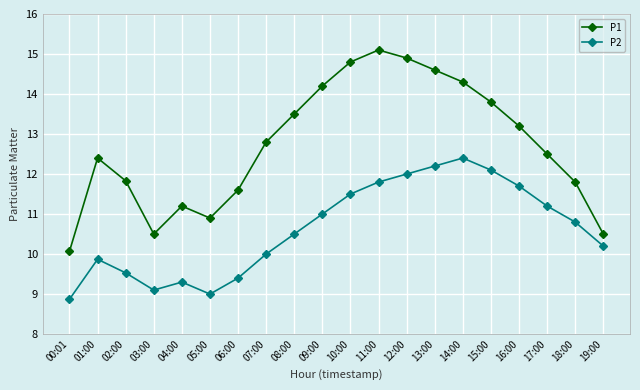

List the labels in order of P2 value, largest first.

14:00, 13:00, 15:00, 12:00, 11:00, 16:00, 10:00, 17:00, 09:00, 18:00, 08:00, 19:00, 07:00, 01:00, 02:00, 06:00, 04:00, 03:00, 05:00, 00:01